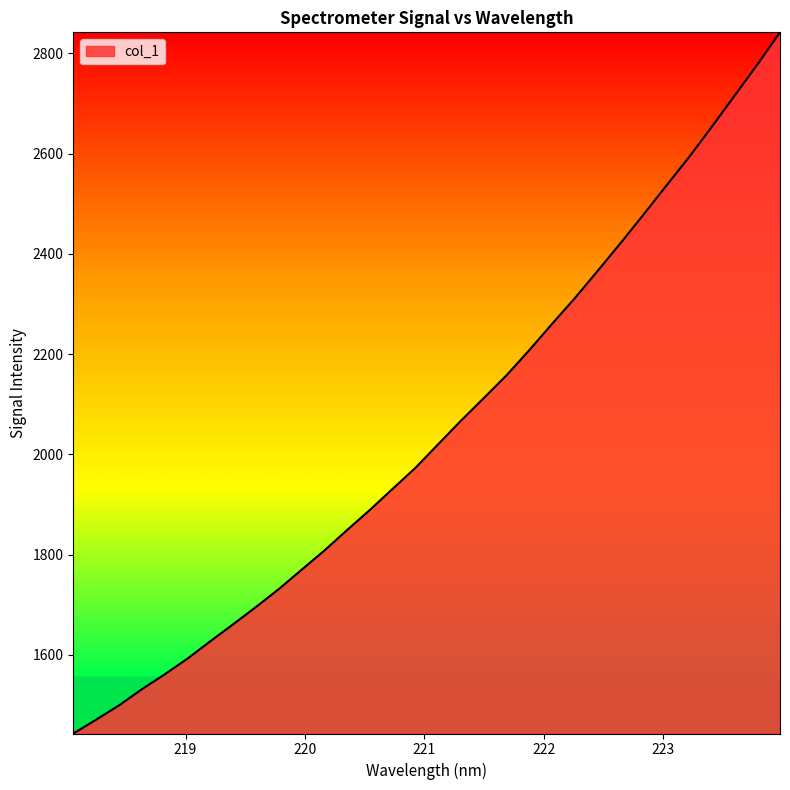

What is the maximum value shown in the chart?

2842.2